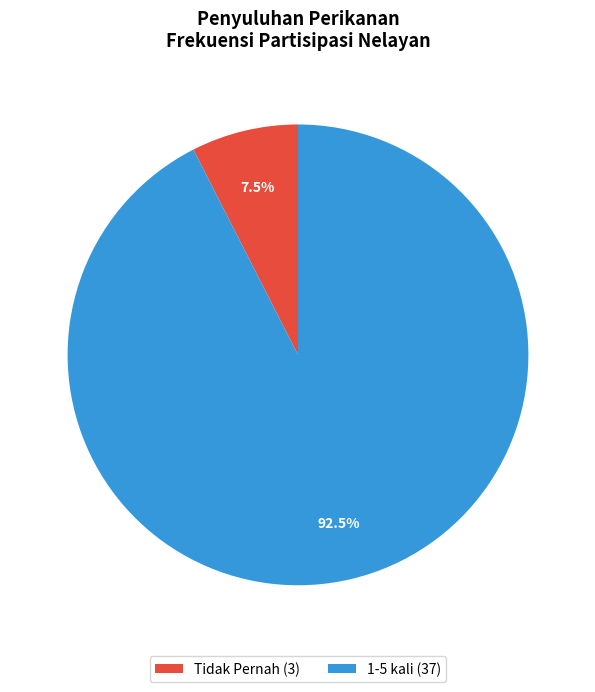

Rank the categories by value from lowest to highest.

Tidak Pernah (3), 1-5 kali (37)